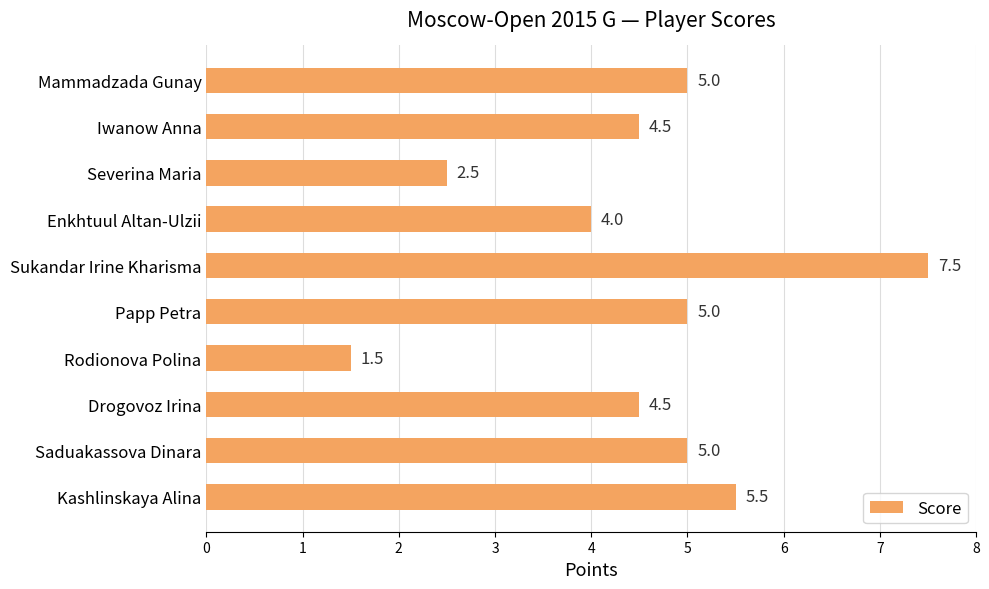

Which category has the lowest value across all series?

Rodionova Polina